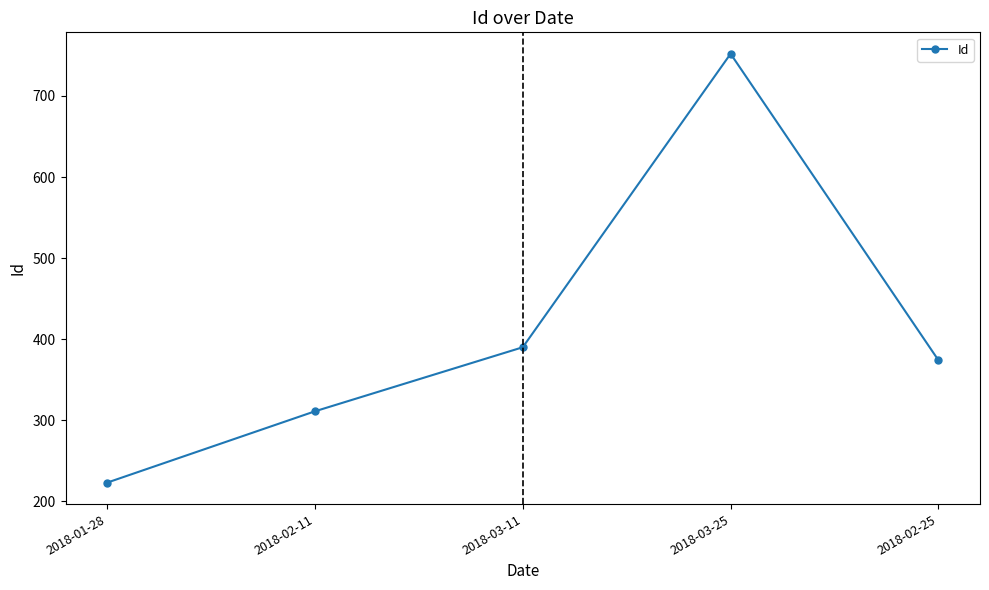

Which has a higher value, 2018-03-11 or 2018-03-25?

2018-03-25